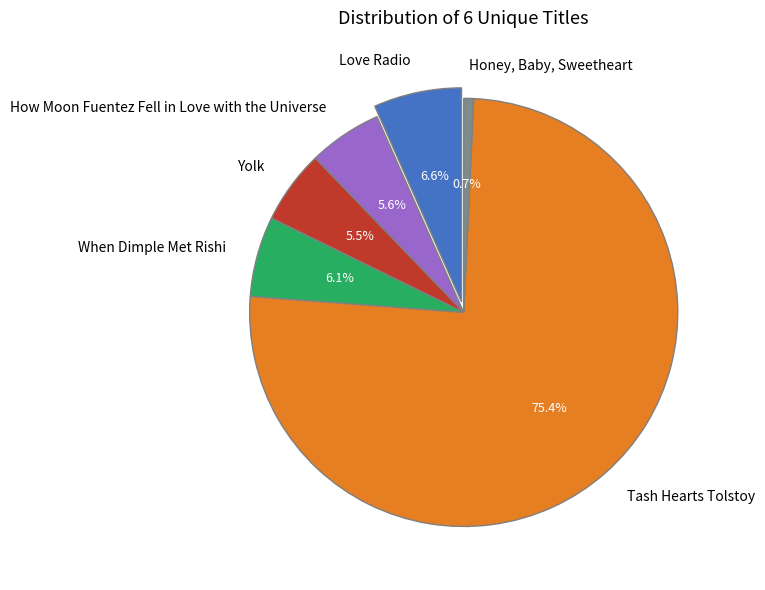

To the nearest percent, what is the difference between the How Moon Fuentez Fell in Love with the Universe and Love Radio slice percentages?

1%